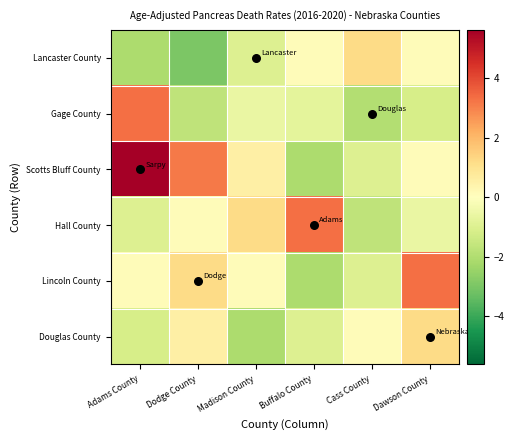

Reading left to right, transcribe all the data shown in this chart.

Lancaster County: Adams County=-2.1	Dodge County=-3.0	Madison County=-1.0	Buffalo County=0.1	Cass County=1.2	Dawson County=0.1
Gage County: Adams County=3.3	Dodge County=-1.7	Madison County=-0.6	Buffalo County=-0.8	Cass County=-2.0	Dawson County=-1.2
Scotts Bluff County: Adams County=5.7	Dodge County=3.1	Madison County=0.5	Buffalo County=-2.1	Cass County=-1.0	Dawson County=0.1
Hall County: Adams County=-1.0	Dodge County=0.1	Madison County=1.2	Buffalo County=3.3	Cass County=-1.7	Dawson County=-0.6
Lincoln County: Adams County=0.1	Dodge County=1.2	Madison County=0.1	Buffalo County=-2.1	Cass County=-1.0	Dawson County=3.3
Douglas County: Adams County=-1.2	Dodge County=0.5	Madison County=-2.1	Buffalo County=-1.0	Cass County=0.1	Dawson County=1.2